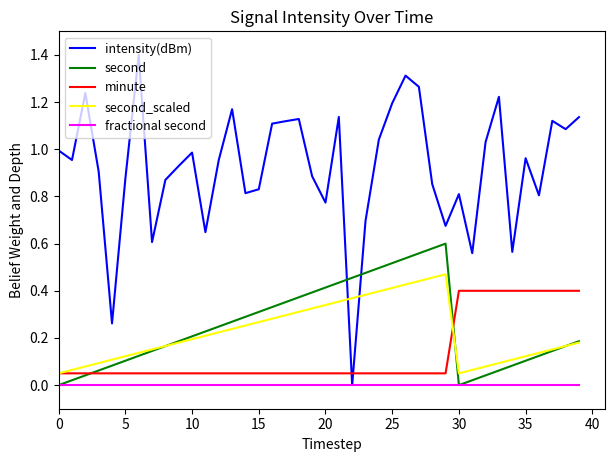

Which series has the widest spread of values?

intensity(dBm)